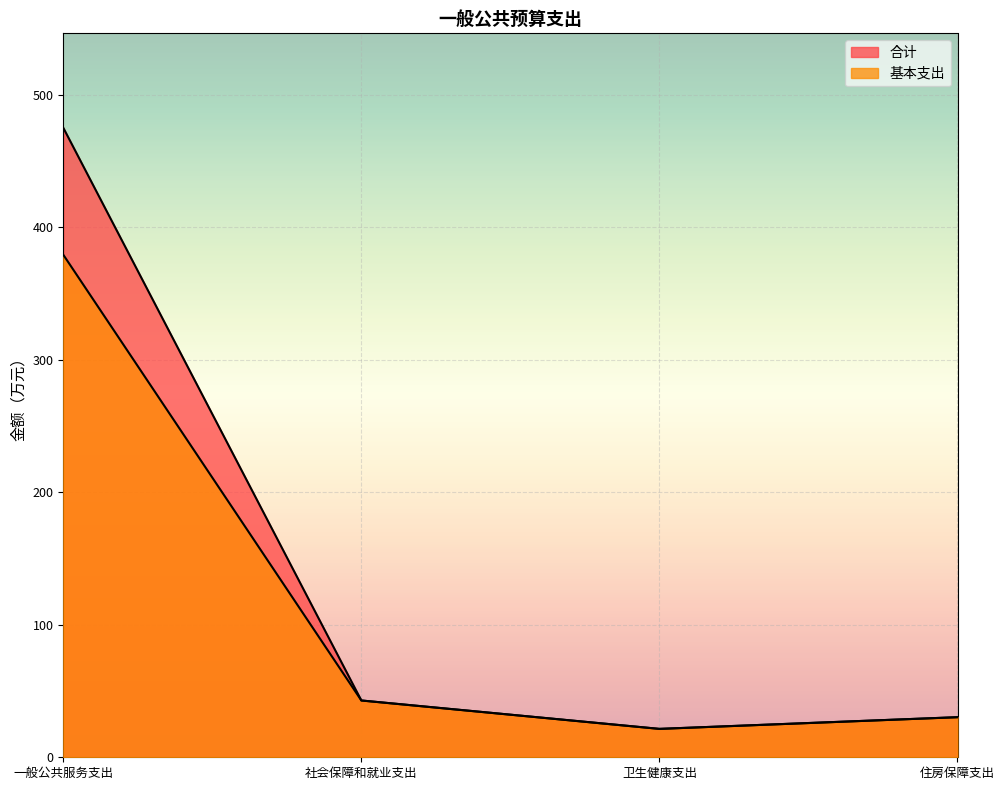

Between 一般公共服务支出 and 社会保障和就业支出, which series saw the biggest shift?

合计